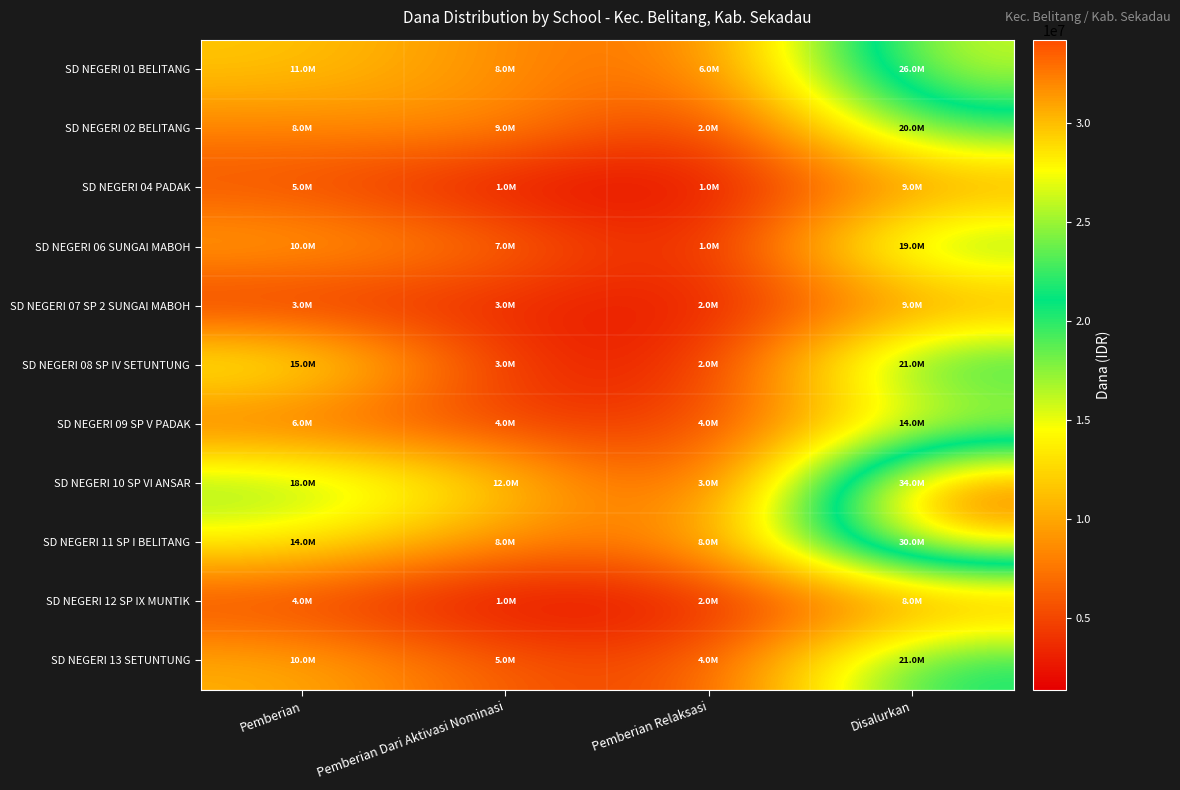

Which series has the largest total across all categories?

SD NEGERI 10 SP VI ANSAR